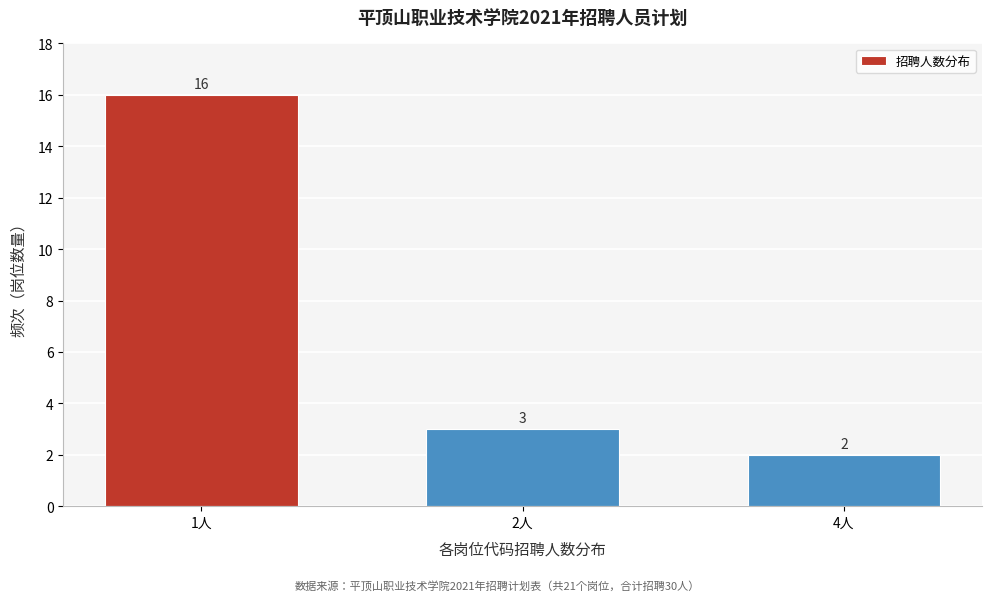

Reading left to right, extract all data points from this chart.

1人=16	2人=3	4人=2